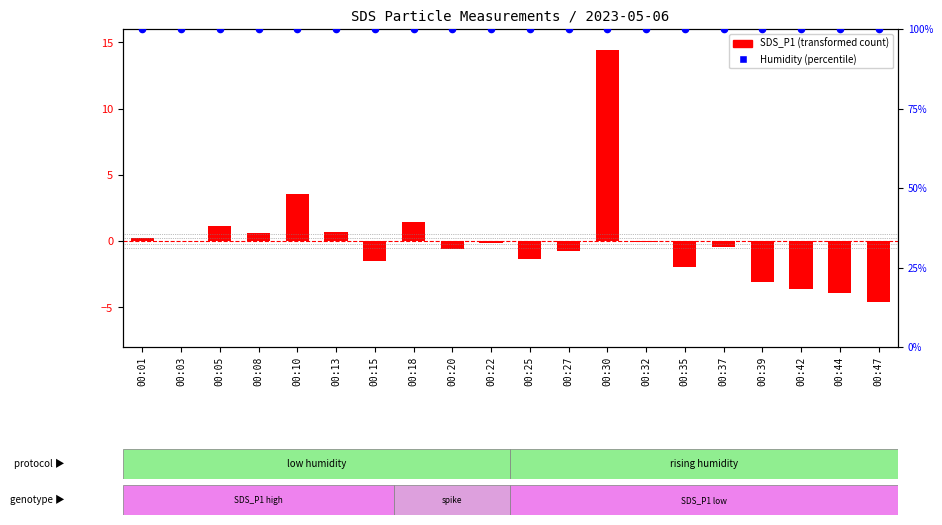

Which series has the largest total across all categories?

Humidity (%)